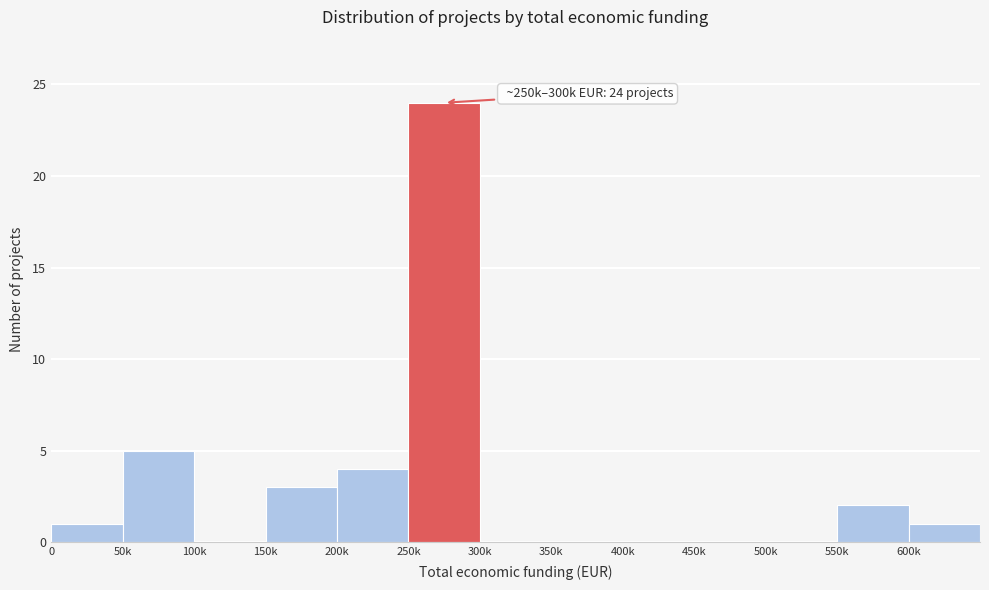

Reading left to right, transcribe all the data shown in this chart.

0=1	50k=5	100k=0	150k=3	200k=4	250k=24	300k=0	350k=0	400k=0	450k=0	500k=0	550k=2	600k=1